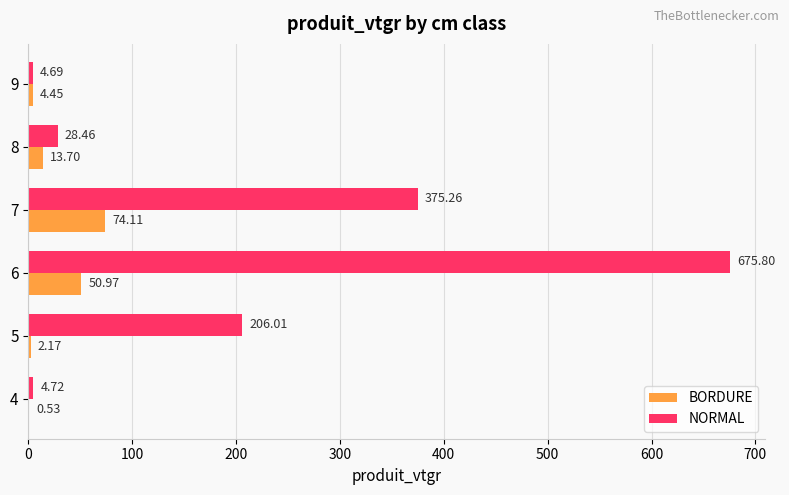

What is the total value across all series at 8?

42.2